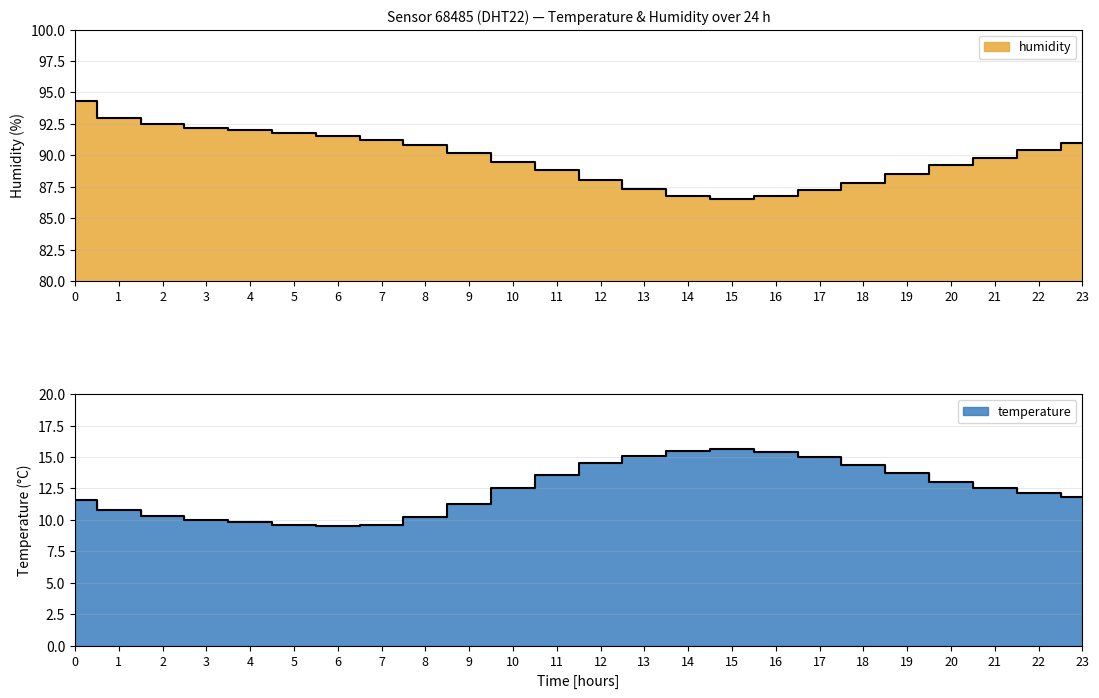

The temperature series shows 9.5 at 6. True or false?

True